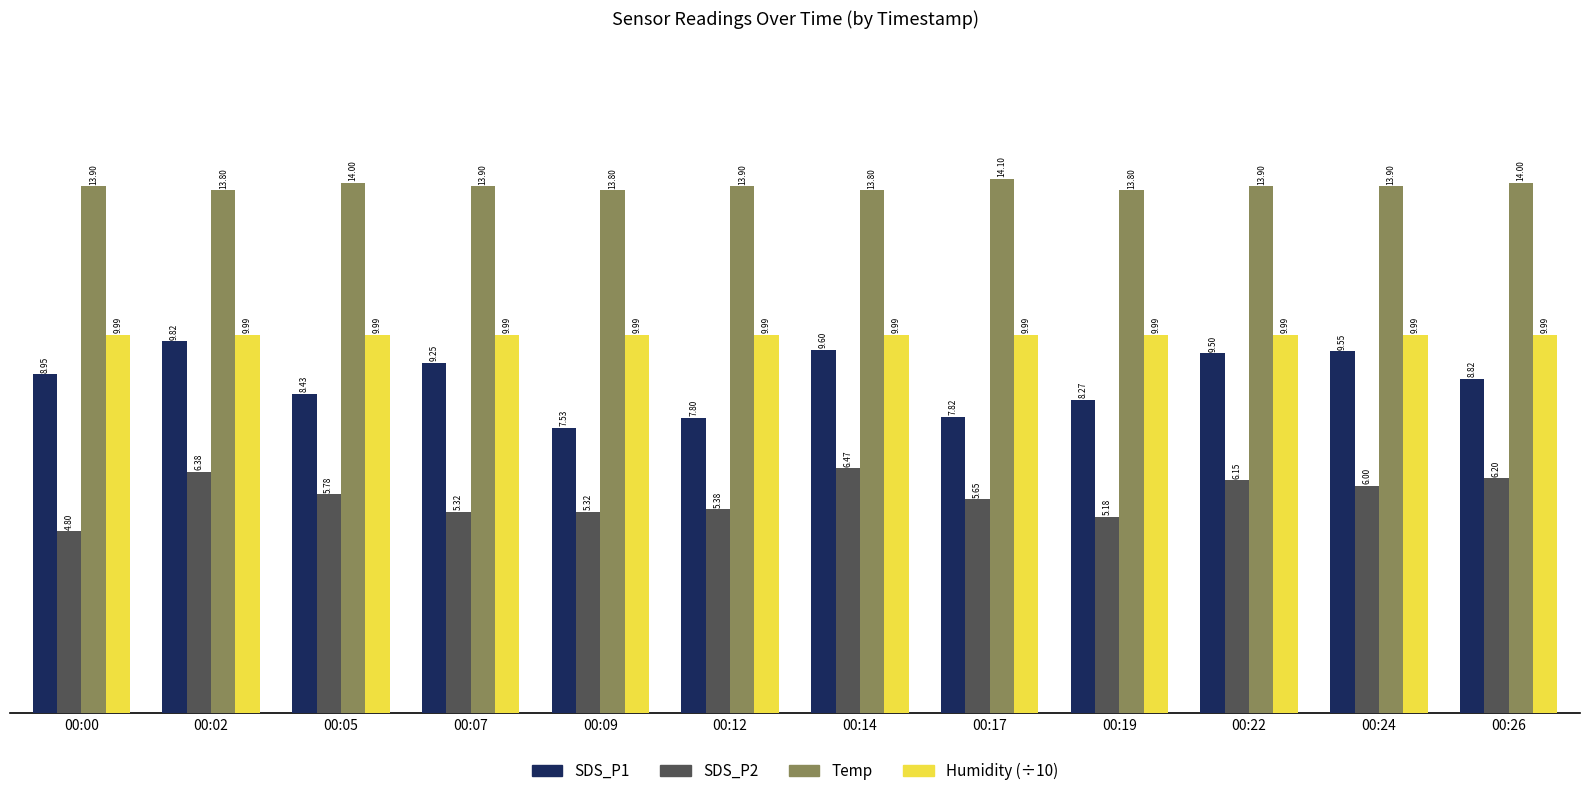

Which series has the widest spread of values?

SDS_P1